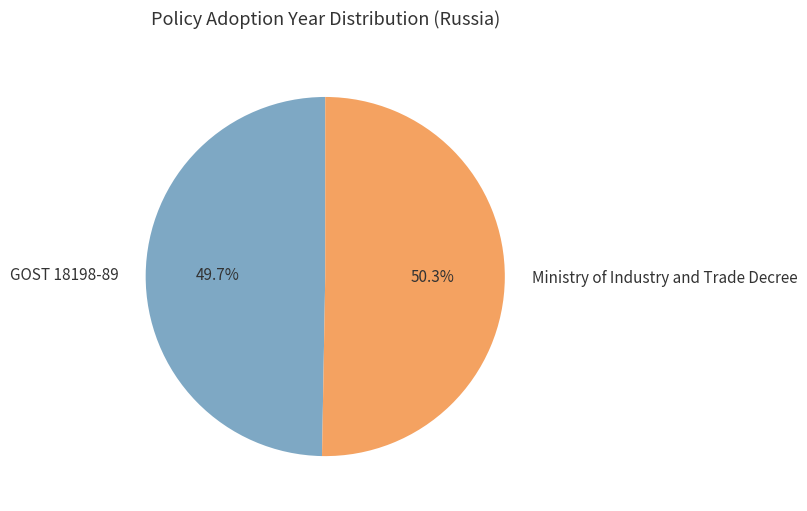

The GOST 18198-89 slice represents 50% of the pie. True or false?

True